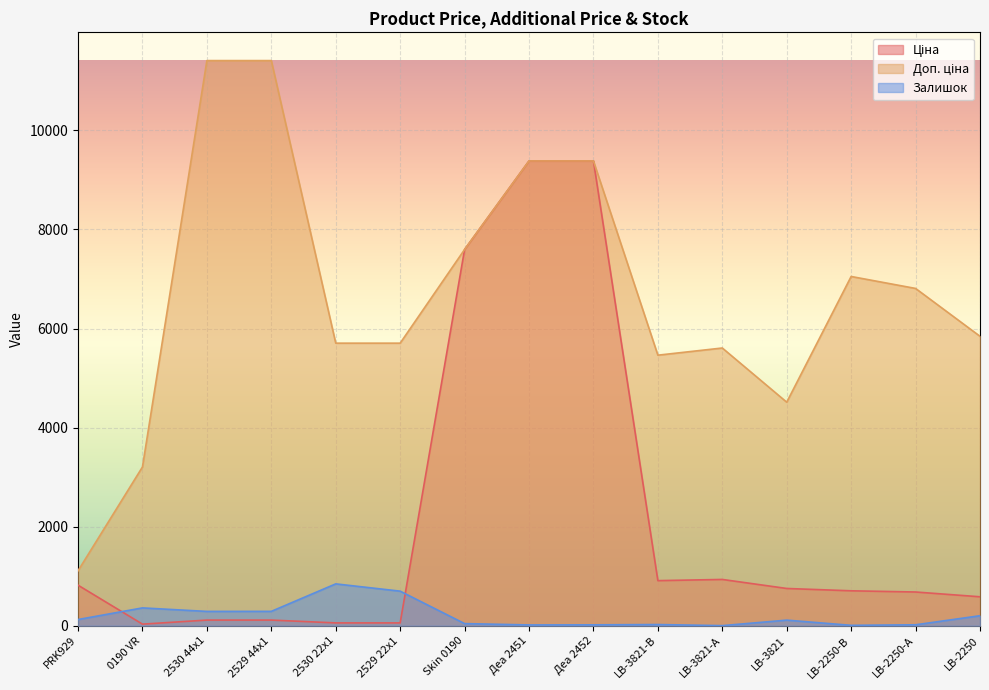

Reading right to left, what are all the values shown in this chart?

Ціна: 584.4	681.0	705.1	752.2	934.5	910.4	9384.0	9384.0	7596.5	57.0	57.0	114.1	114.1	32.0	818.5
Доп. ціна: 5843.9	6809.8	7051.3	4513.3	5607.2	5462.3	9384.0	9384.0	7596.5	5705.0	5705.0	11410.0	11410.0	3205.0	1109.2
Залишок: 202.0	19.0	8.0	113.0	2.0	24.0	18.0	16.0	43.0	698.0	845.0	290.0	289.0	360.0	125.0